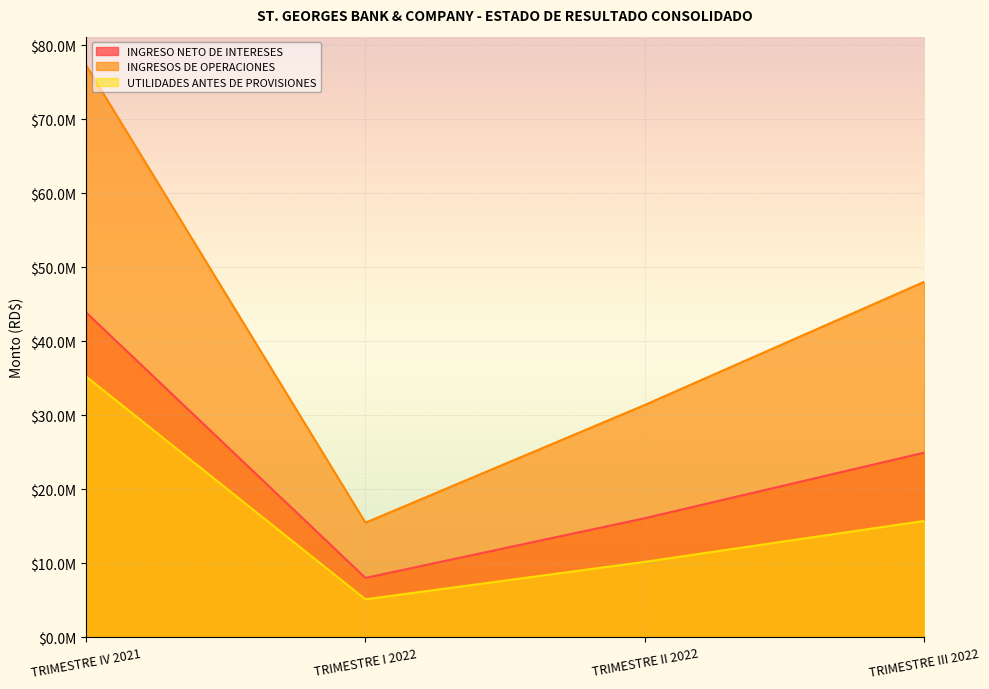

What is the label of the 2nd point from the left?

TRIMESTRE I 2022